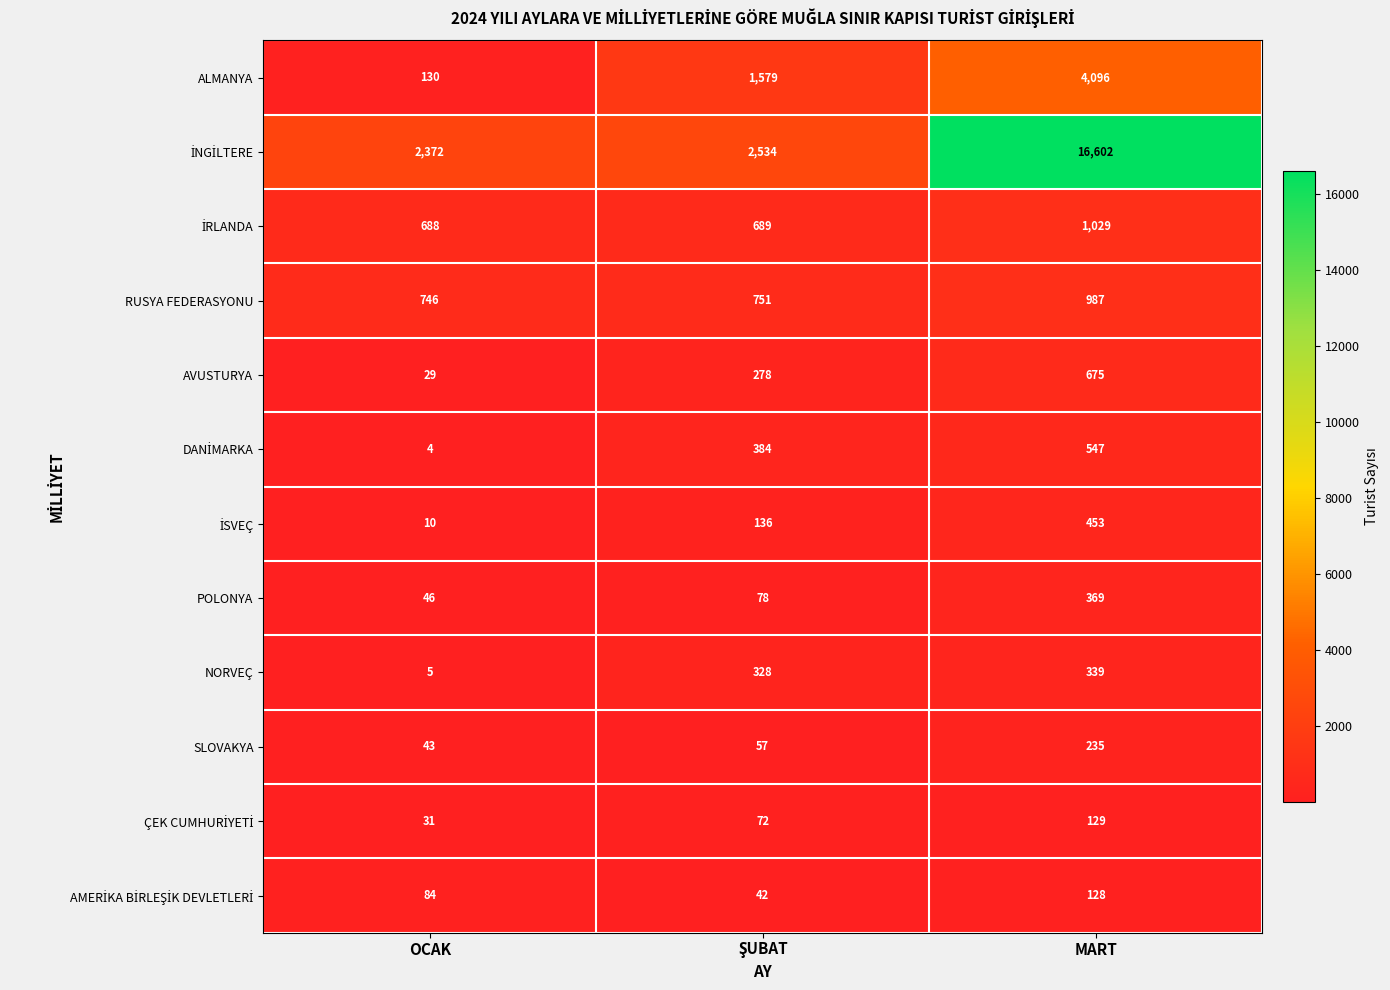

At which category does the chart reach its minimum across all series?

OCAK